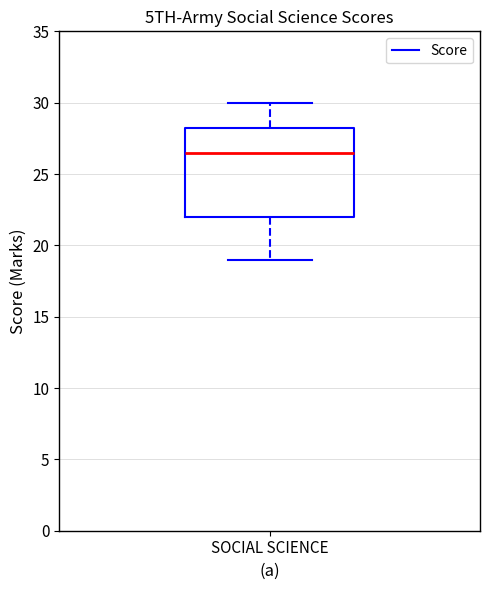

Transcribe this box plot: give where the median line is, the range the box spans, and where the two whiskers end, as read against the y-axis. The values are not printed on the chart, so give them approximately, as read against the axis.

median 26.5, box 22.0 to 28.5, whiskers 19.0 to 30.0